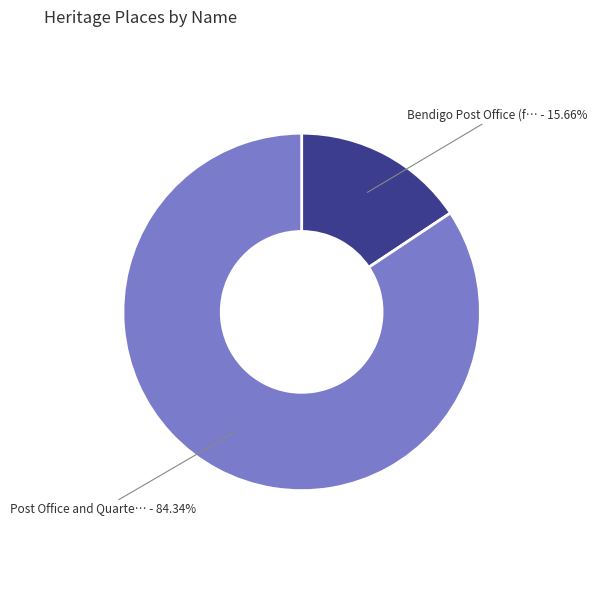

Does any single category account for the majority?

Yes